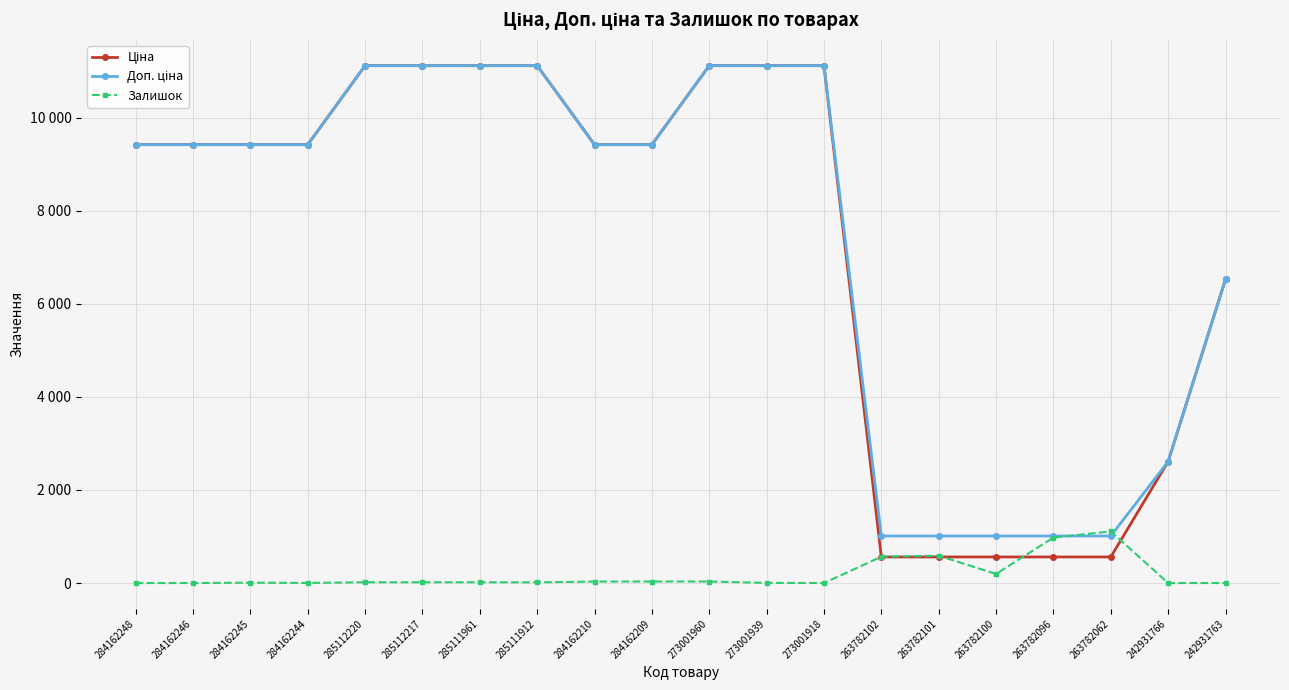

What is the difference between the maximum and minimum values in the Залишок series?

1109.0